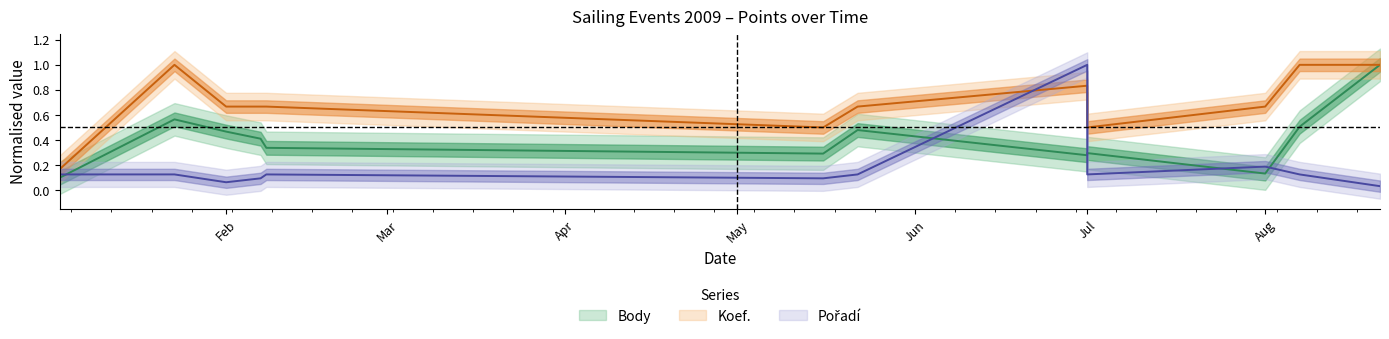

Which category has the highest value across all series?

2009-08-21